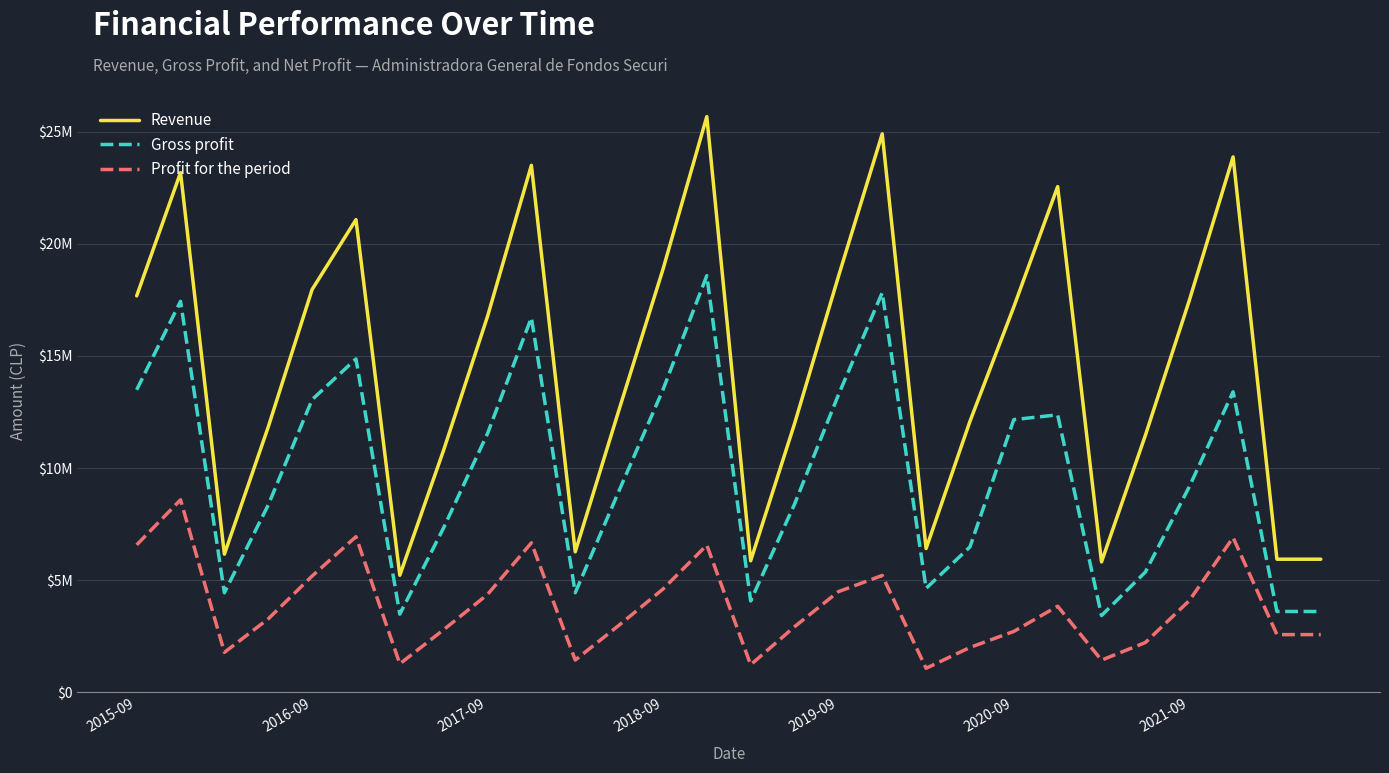

In Profit for the period, how many points are higher than both neighbors (excluding endpoints)?

7